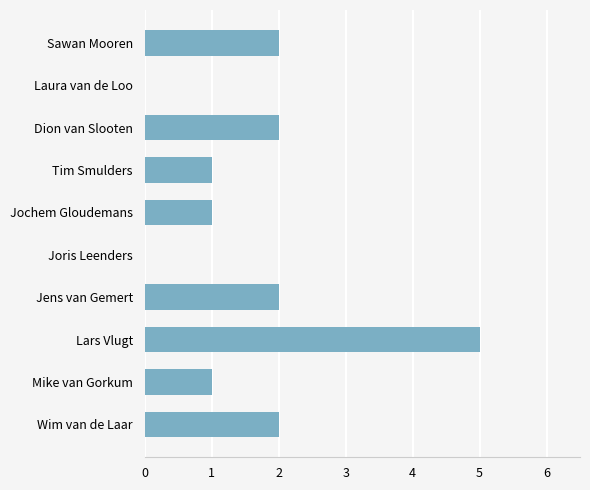

Read the value at Lars Vlugt.

5